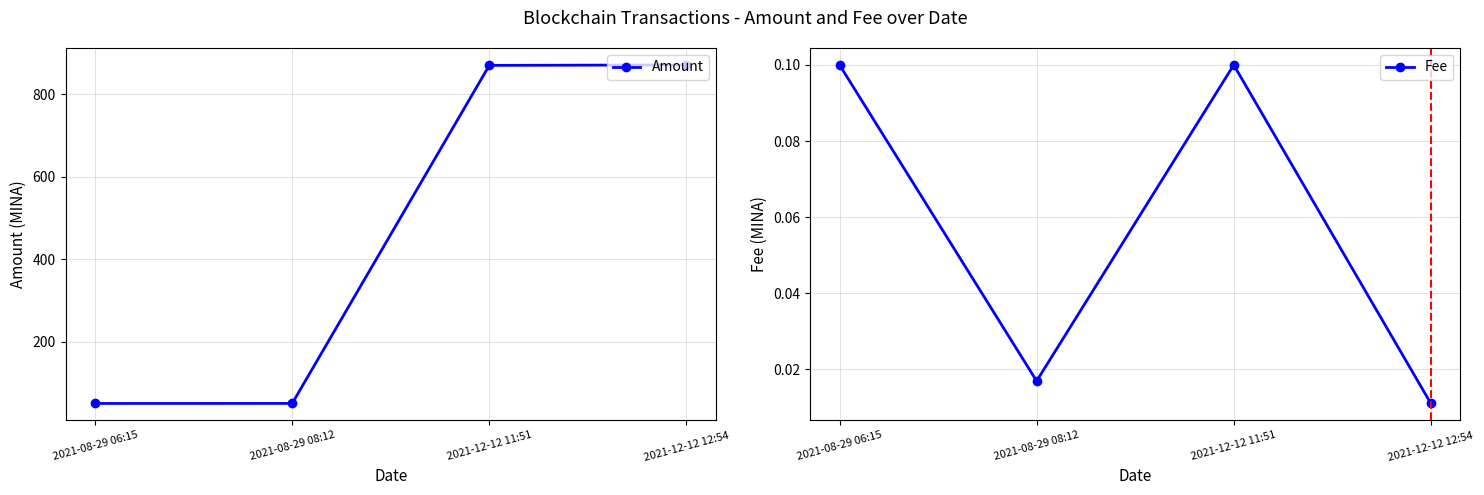

What is the label of the 2nd point from the right?

2021-12-12 11:51